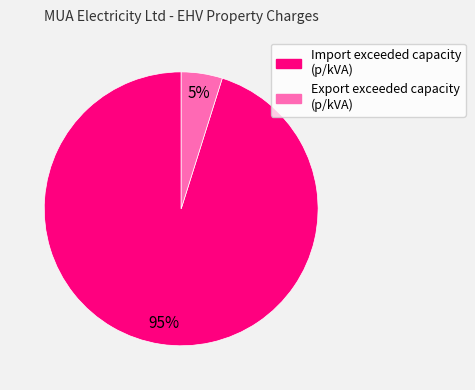

How many slices are in this pie chart?

2